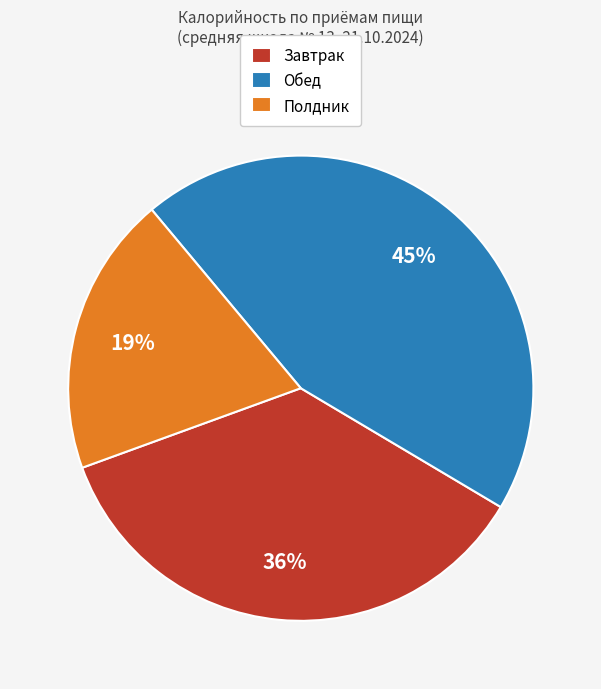

To the nearest percent, what is the average slice percentage?

33%